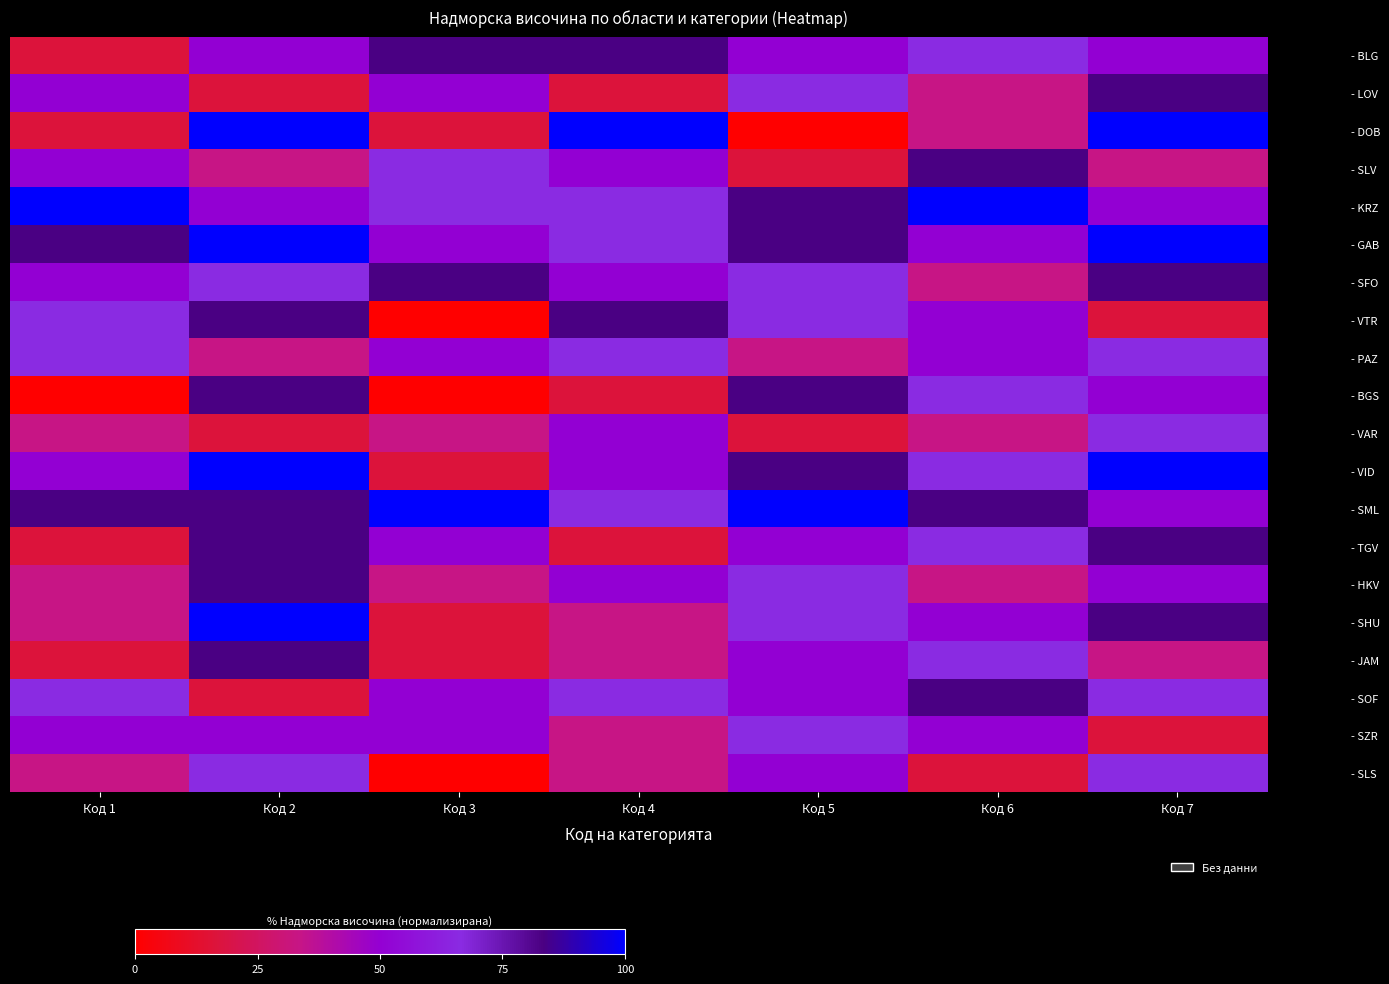

Rank the series at Код 6 from highest to lowest value.

- KRZ, - SLV, - SML, - SOF, - BLG, - BGS, - VID, - TGV, - JAM, - GAB, - VTR, - PAZ, - SHU, - SZR, - LOV, - DOB, - SFO, - VAR, - HKV, - SLS